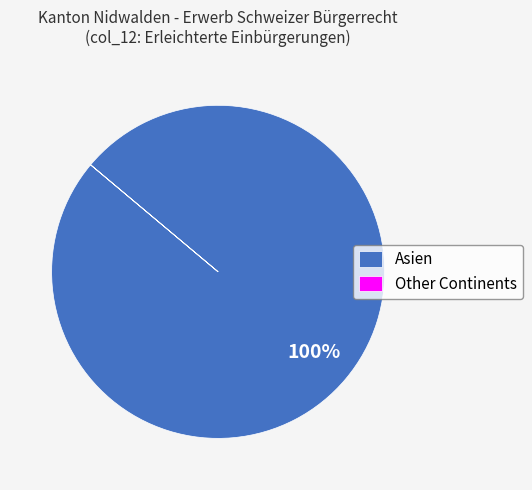

Is it true that Asien is 100% of the pie?

True